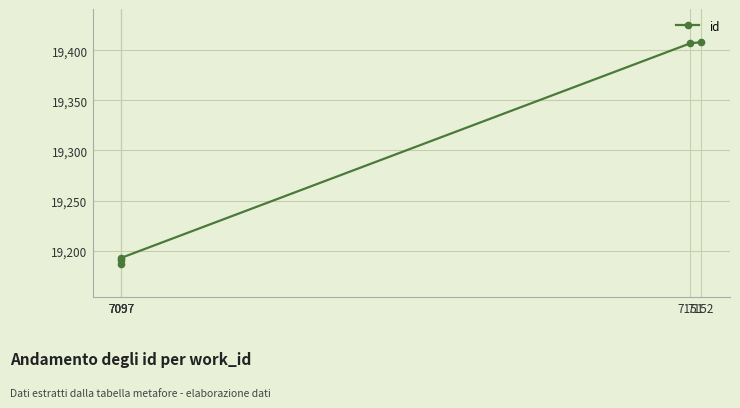

How many lines are shown in the chart?

1